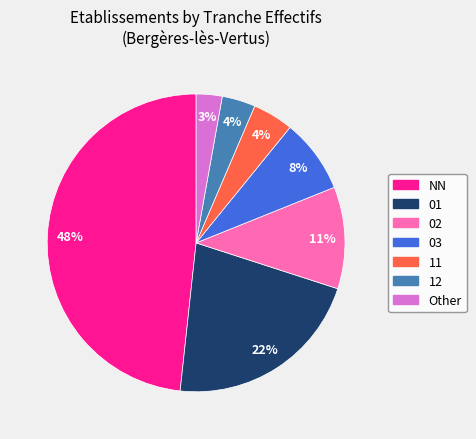

How many segments does this pie chart have?

7